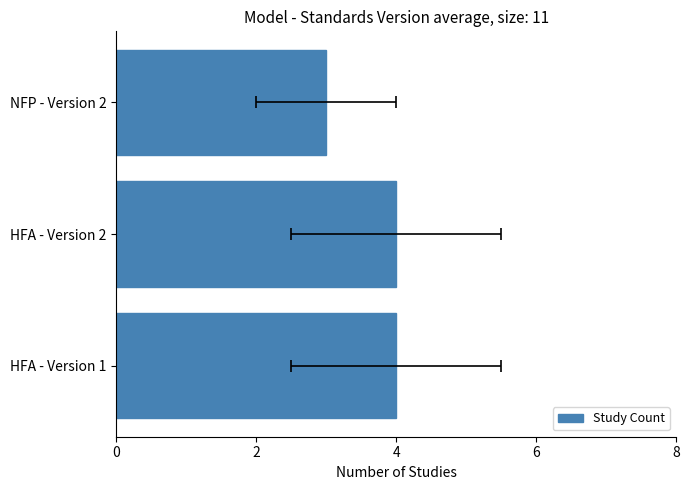

What is the average value?

4